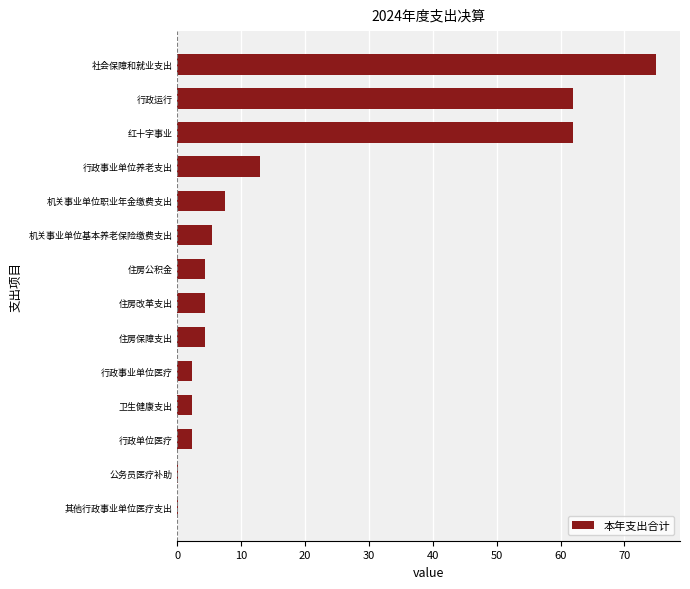

Which label corresponds to the largest value in the chart?

社会保障和就业支出